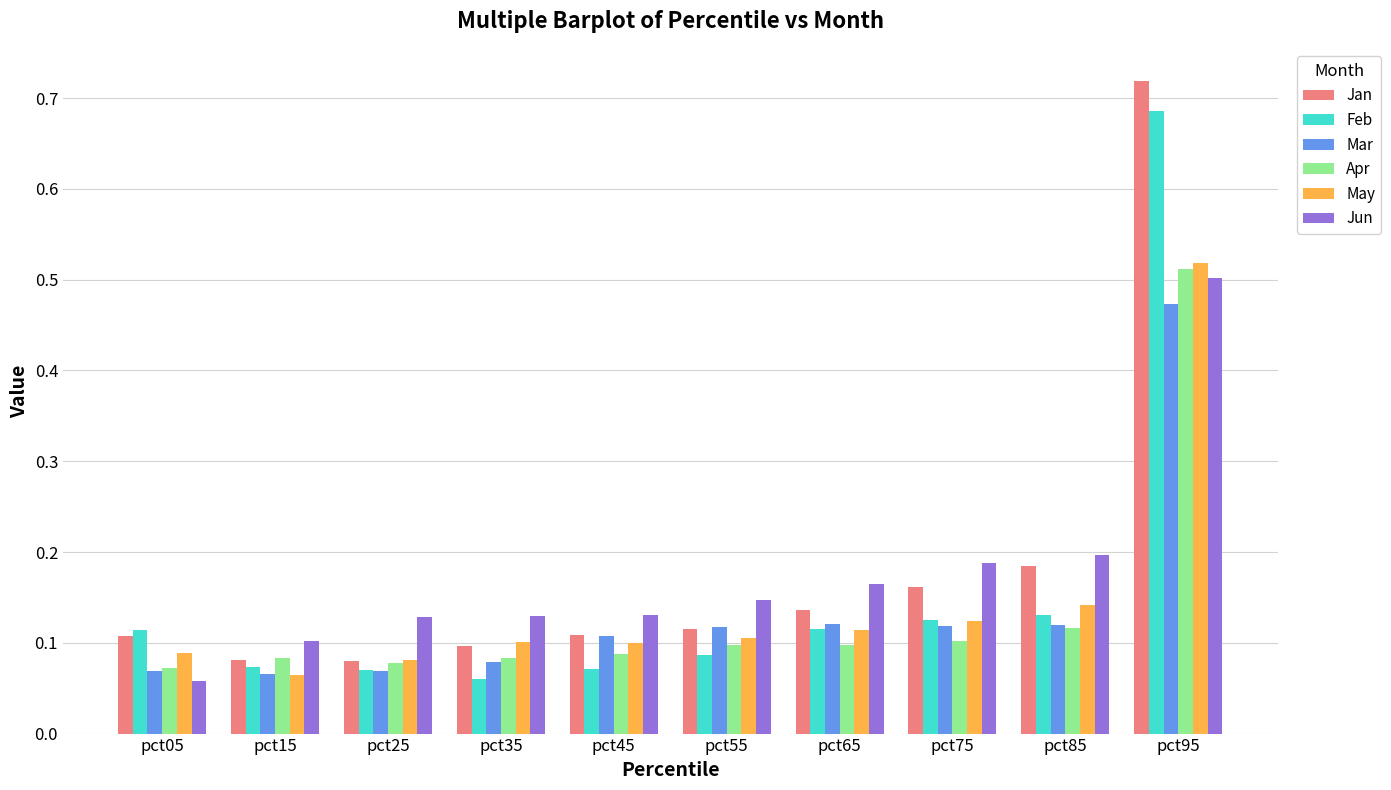

Which label corresponds to the largest value in the chart?

pct95